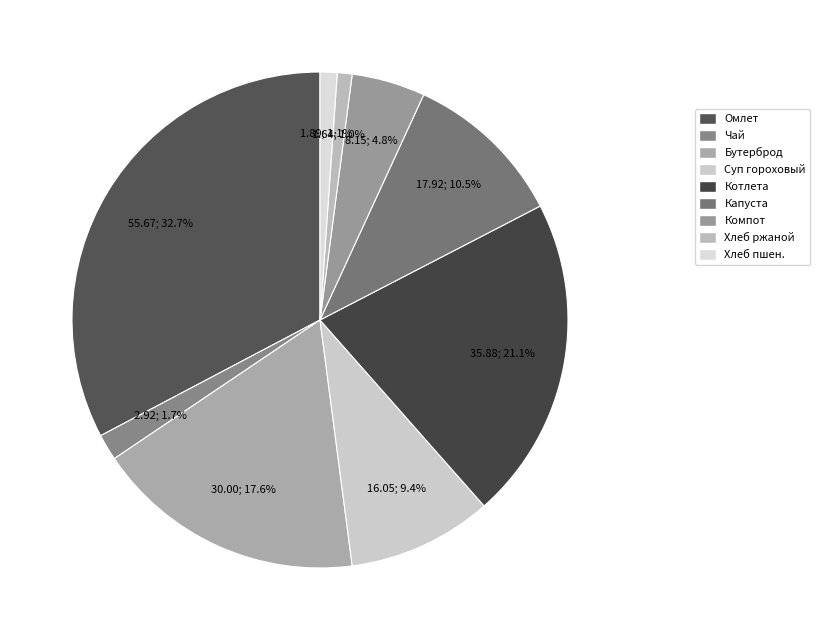

Count the number of slices in the pie.

9